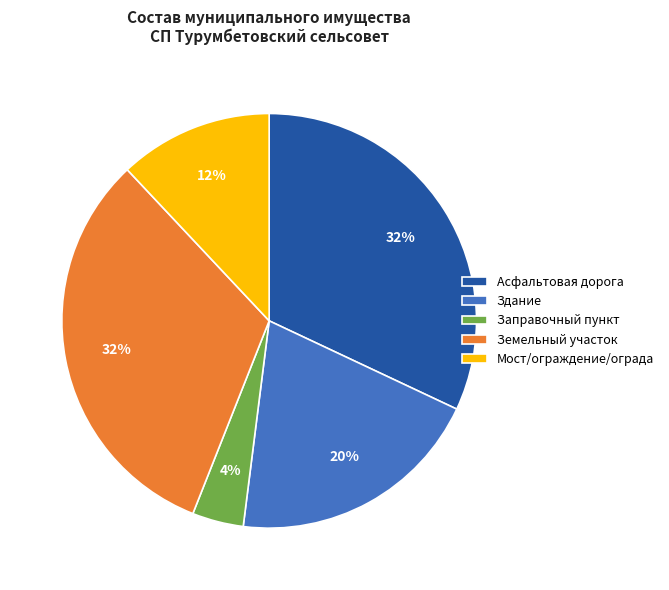

To the nearest percent, what portion does Мост/ограждение/ограда represent?

12%